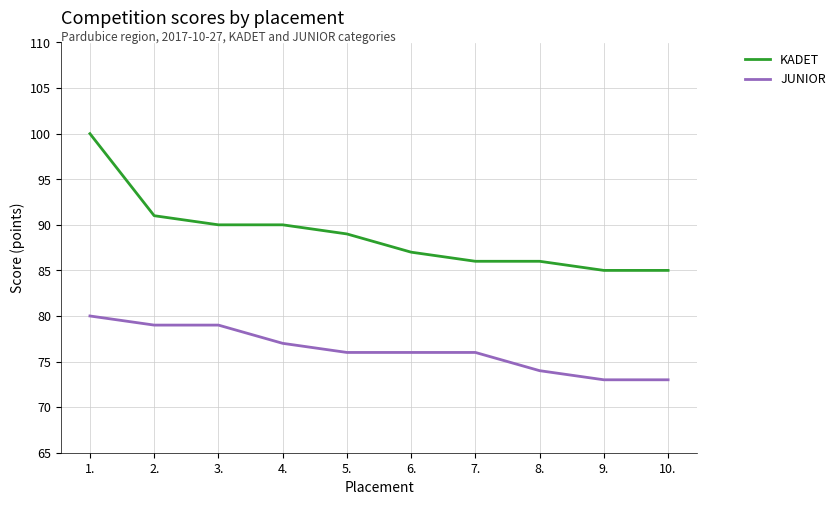

Between 1. and 6., which series saw the biggest shift?

KADET